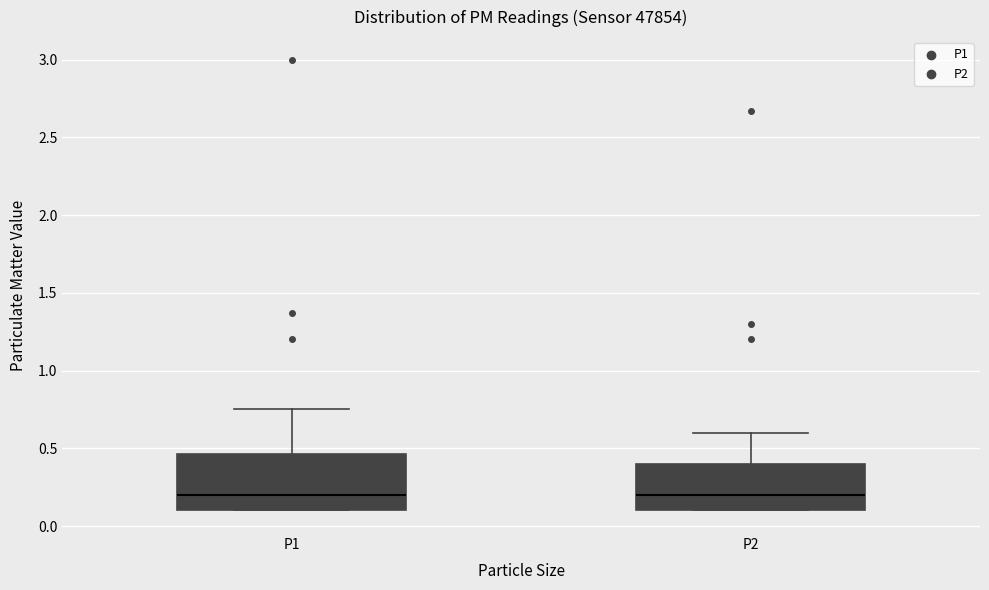

Reading left to right, read every box against the y-axis: the position of its median line, the range the box covers, and the ends of its whiskers. The values are not printed on the chart, so give them approximately, as read against the axis.

P1: median 0.20, box 0.10 to 0.45, whiskers 0.10 to 0.75
P2: median 0.20, box 0.10 to 0.40, whiskers 0.10 to 0.60